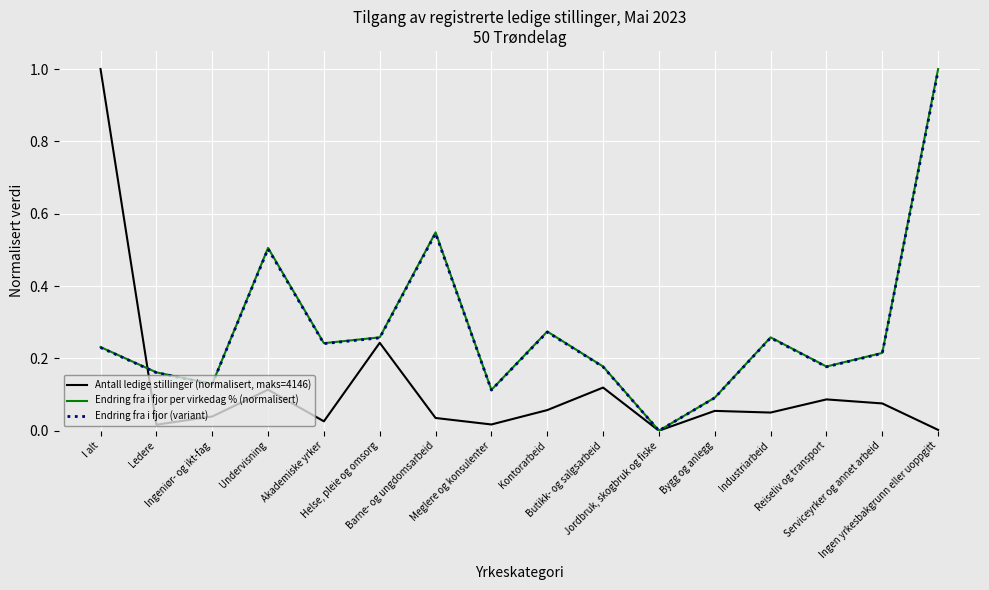

Where is Endring fra i fjor (variant) nearest to the value 0?

Jordbruk, skogbruk og fiske